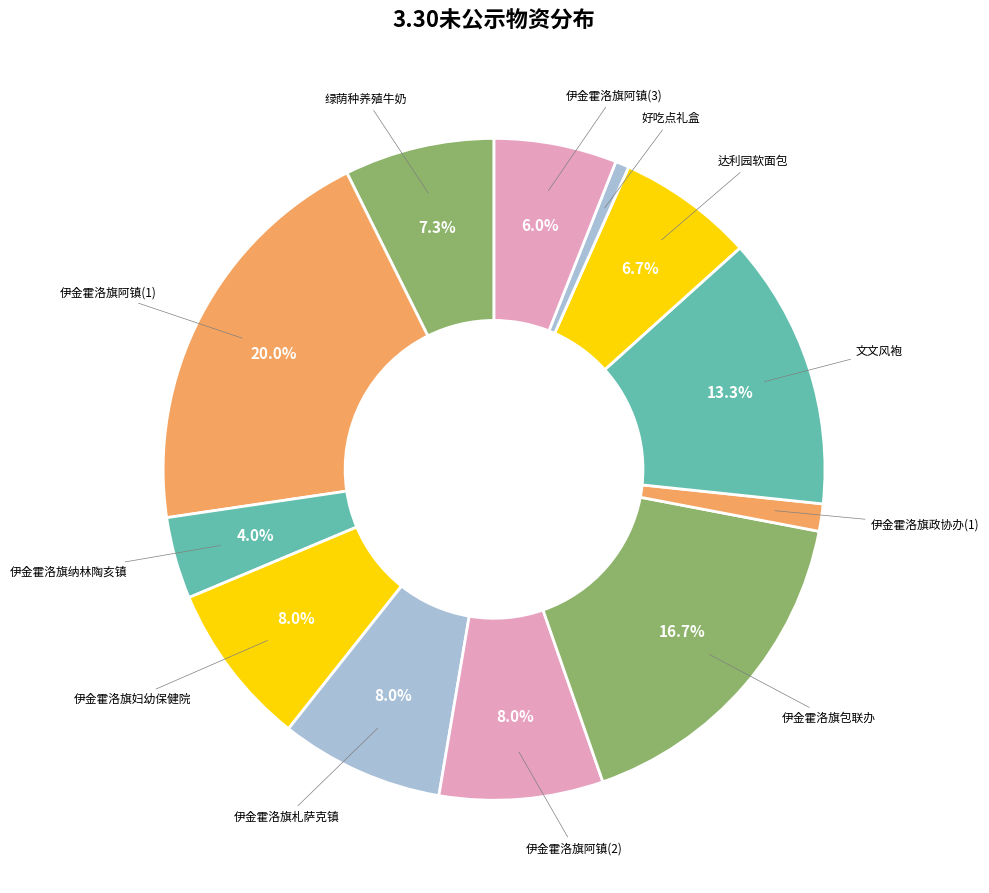

What is the largest slice in the pie chart?

伊金霍洛旗阿镇(1)